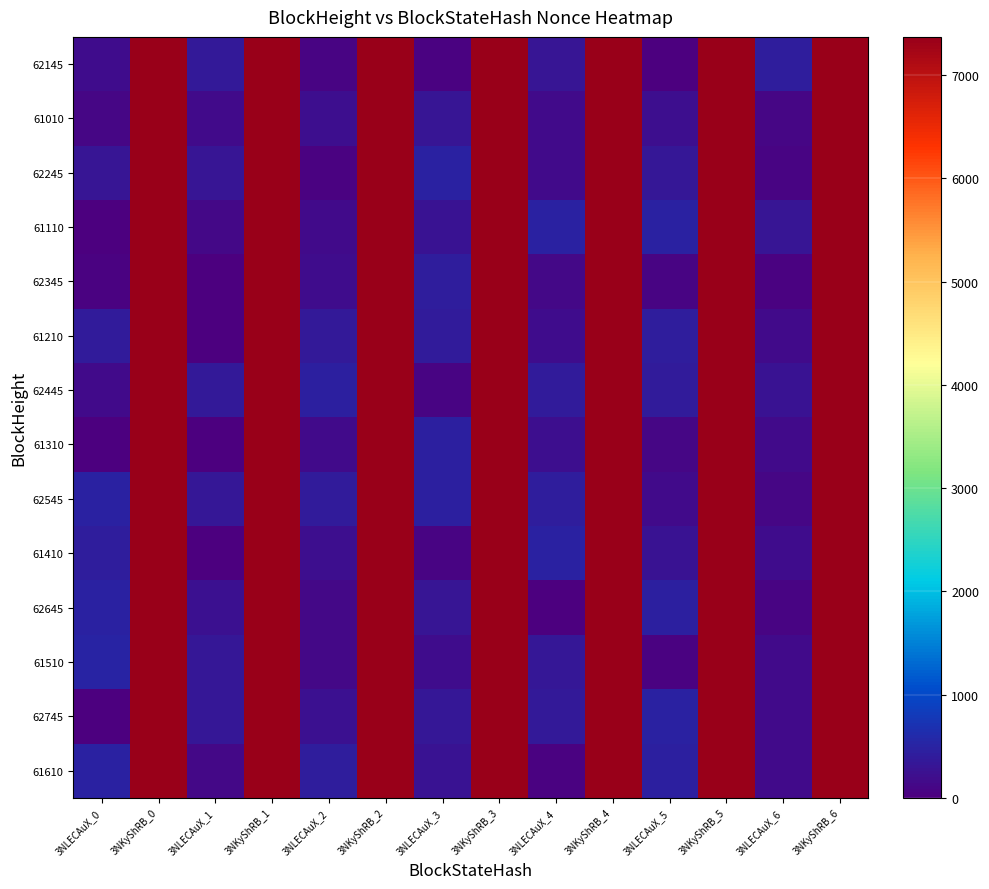

Which has a higher value, 3NKyShRB_1 or 3NLECAuX_3?

3NKyShRB_1